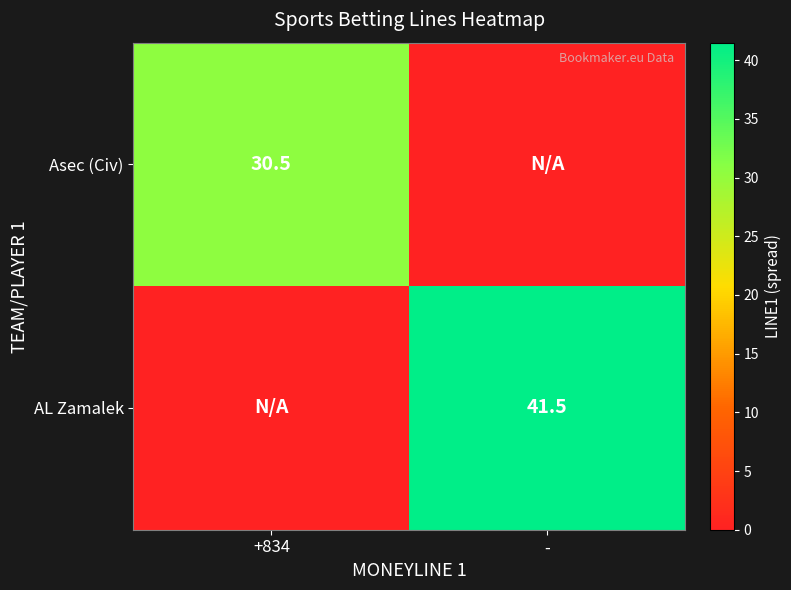

The value of AL Zamalek at - is 41.5. True or false?

True